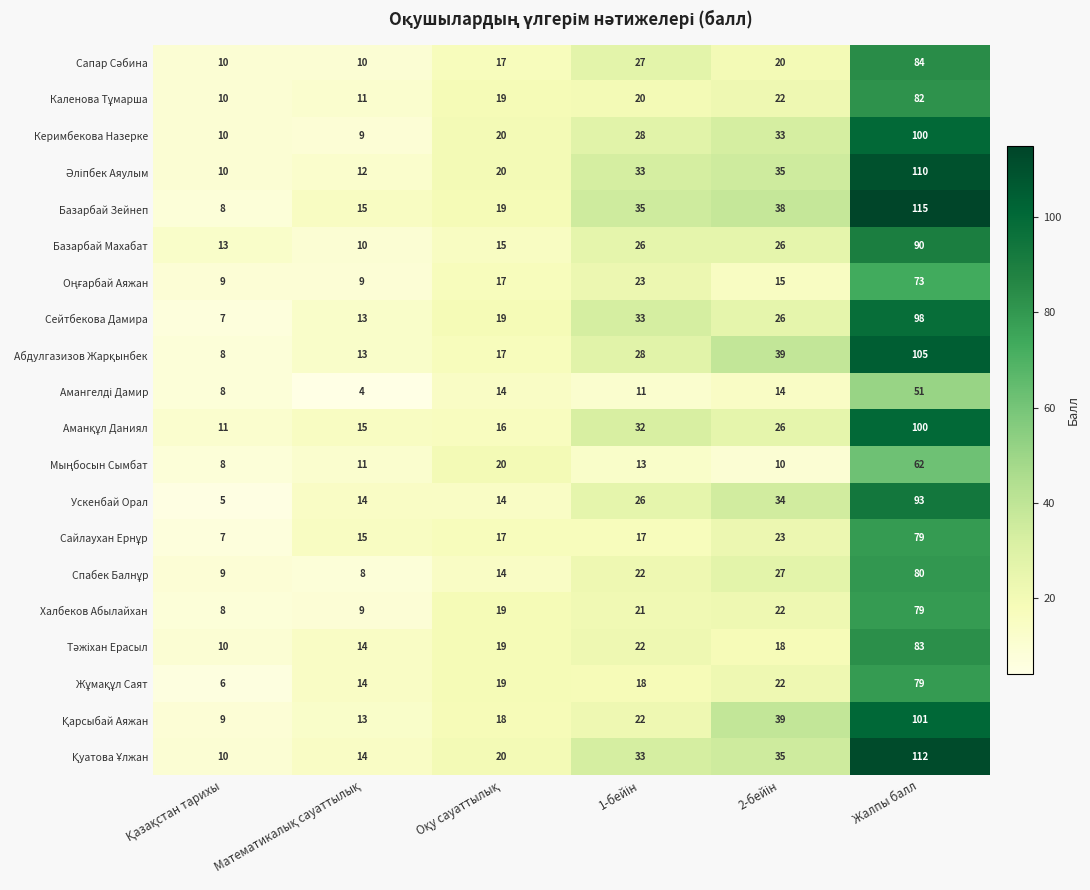

What is the spread (max minus min) of values at Жалпы балл?

64